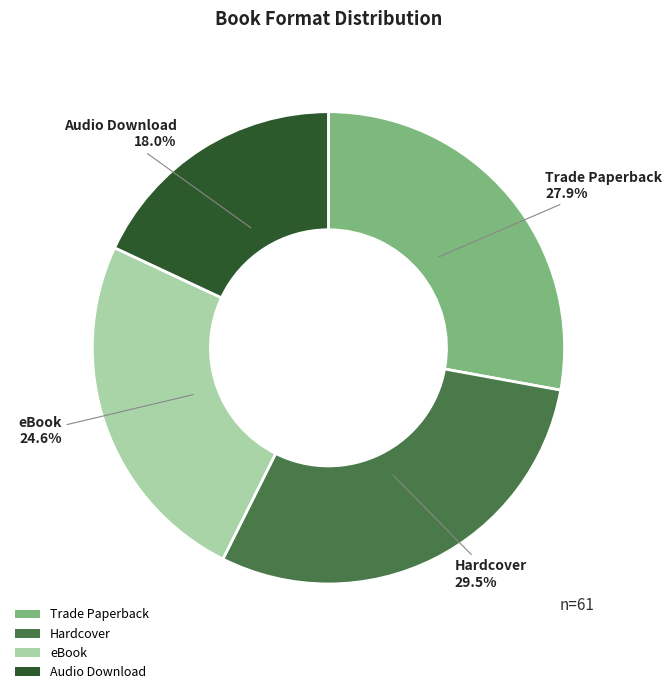

True or false: eBook accounts for 12% of the total.

False